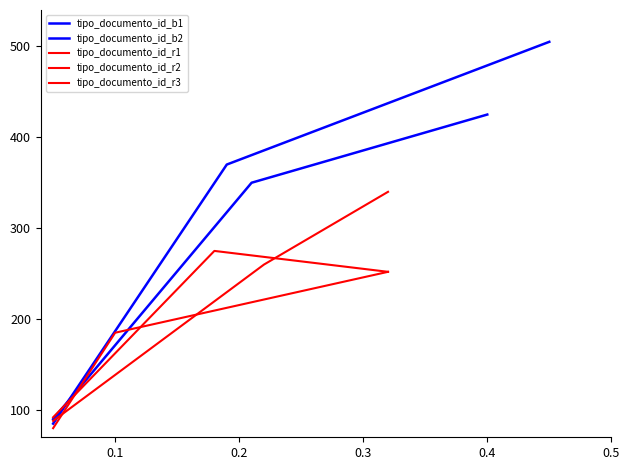

The value of tipo_documento_id_r2 at 0.2 is 384. True or false?

False